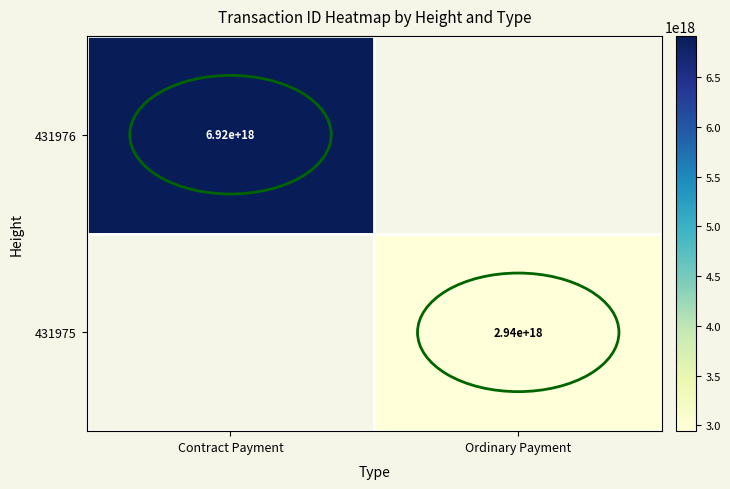

The 431976 series shows 10412836485940271104 at Contract Payment. True or false?

False